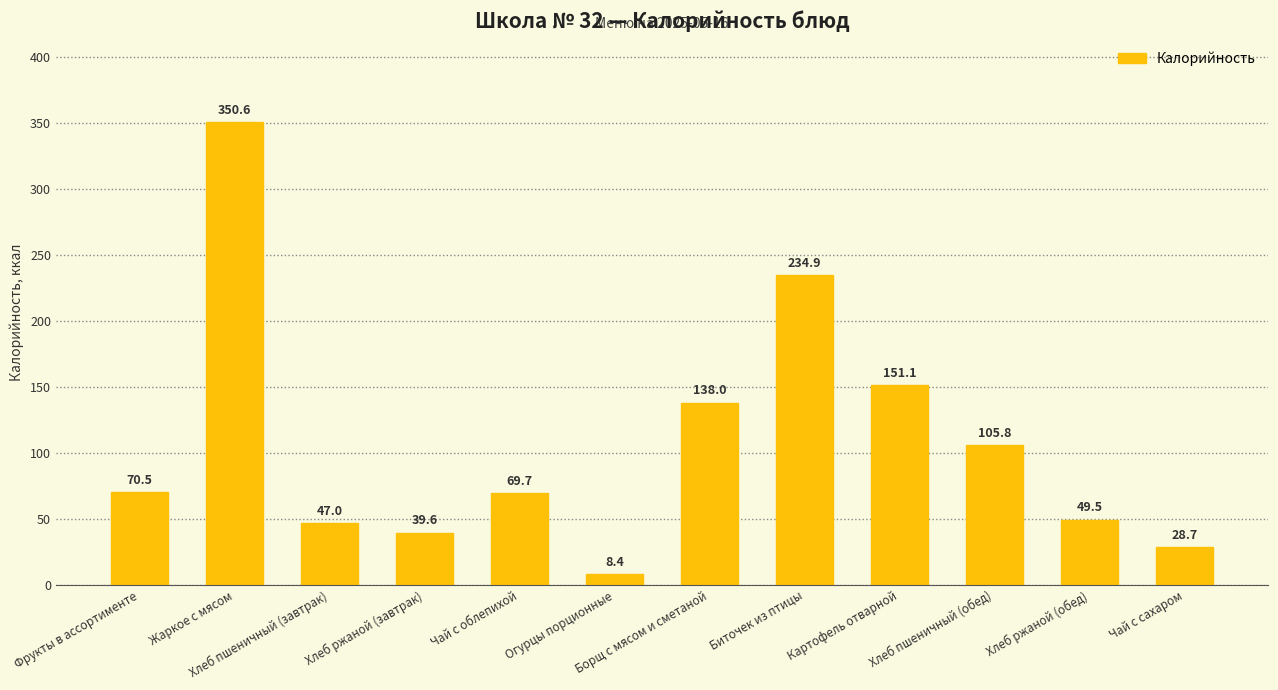

Does the chart contain stacked bars?

No